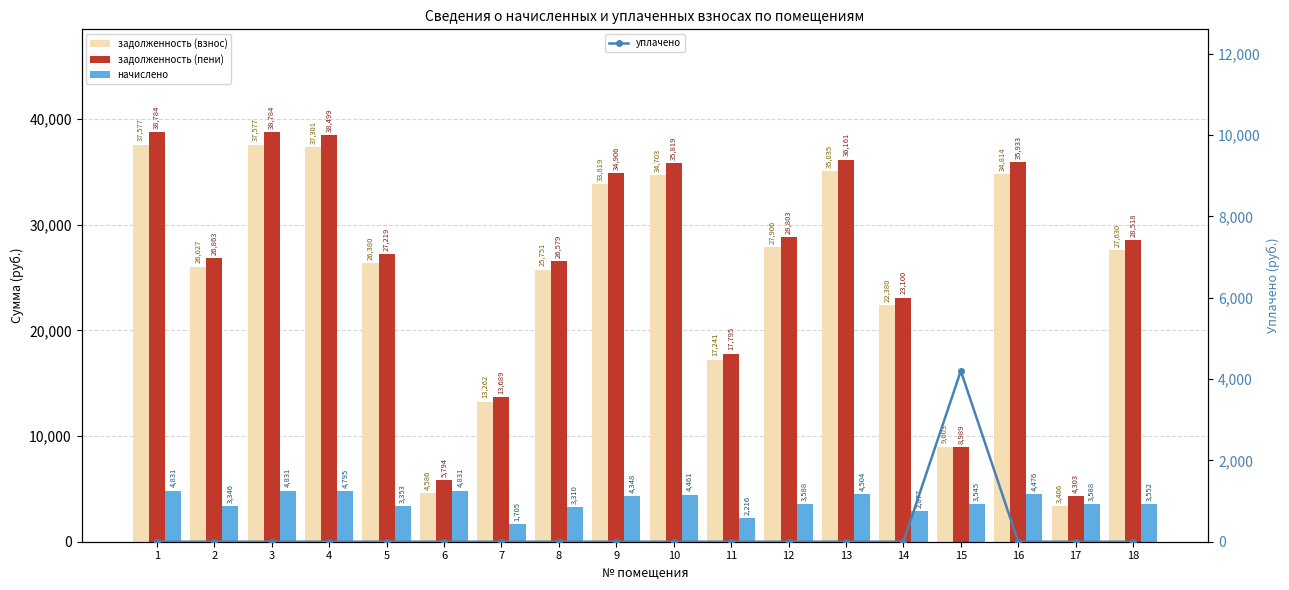

Rank the series at 8 from highest to lowest value.

задолженность (пени), задолженность (взнос), начислено, уплачено